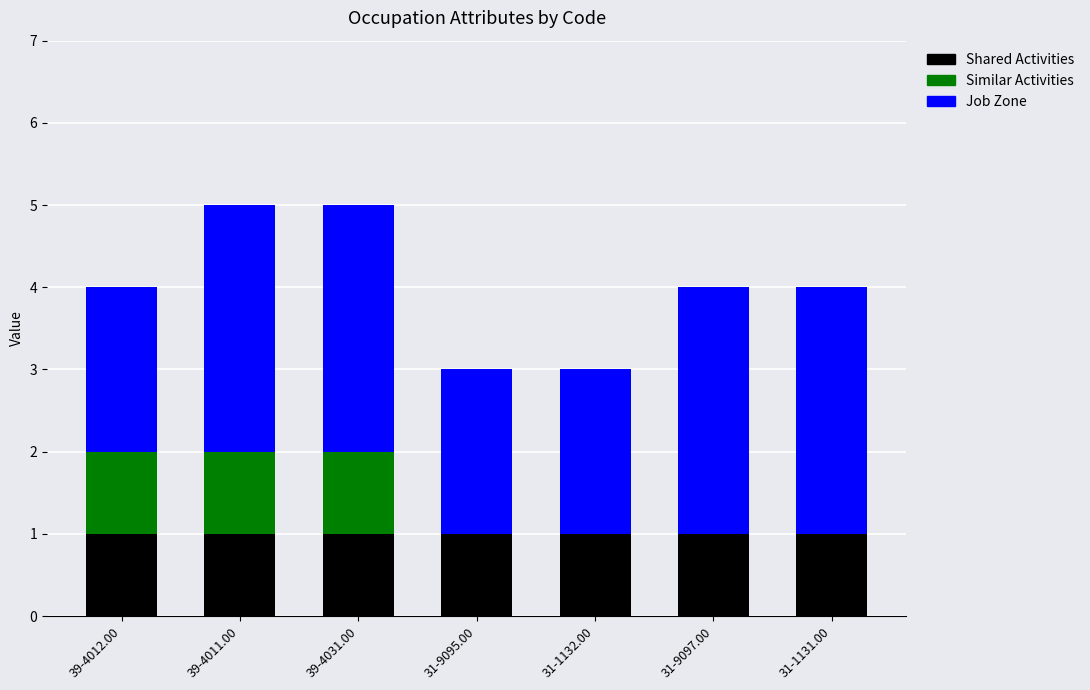

Are the bars grouped side by side (vs. stacked)?

No